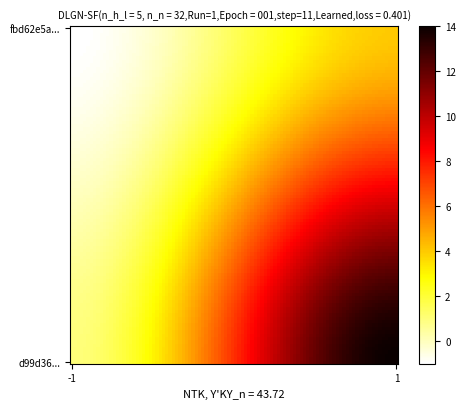

Which series has the largest total across all categories?

d99d36767b1a3029bf7a91848f9a4e1ad134e67